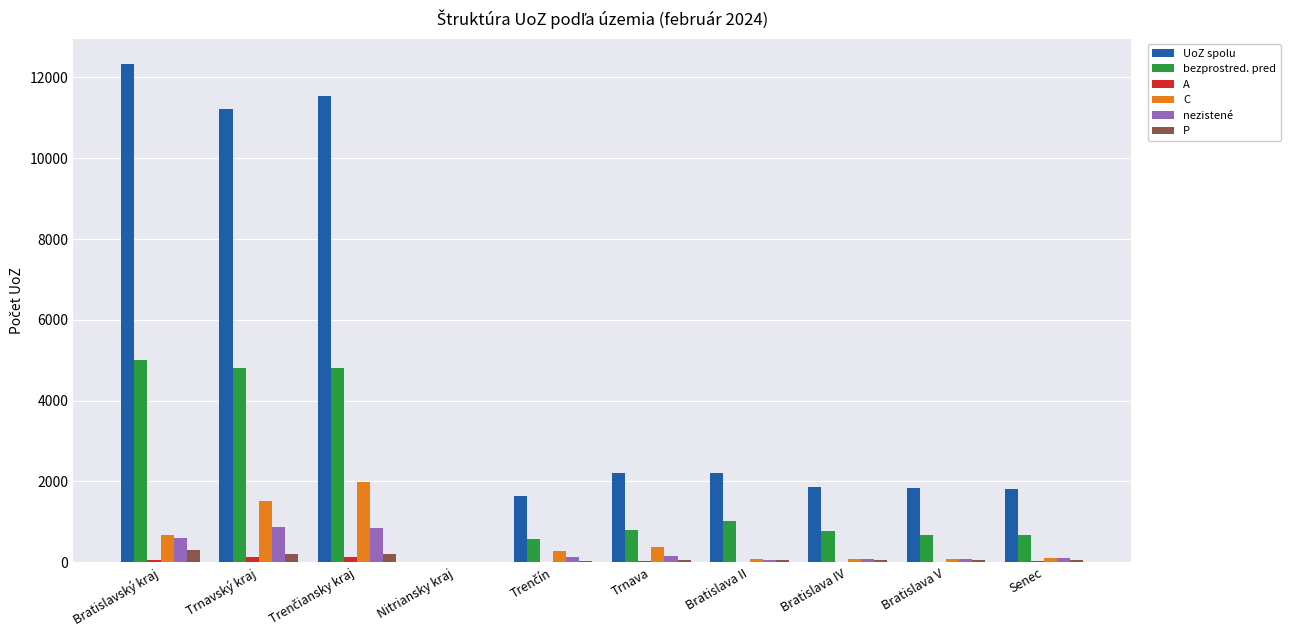

Is it true that bezprostred. pred equals 5017 at Bratislavský kraj?

True